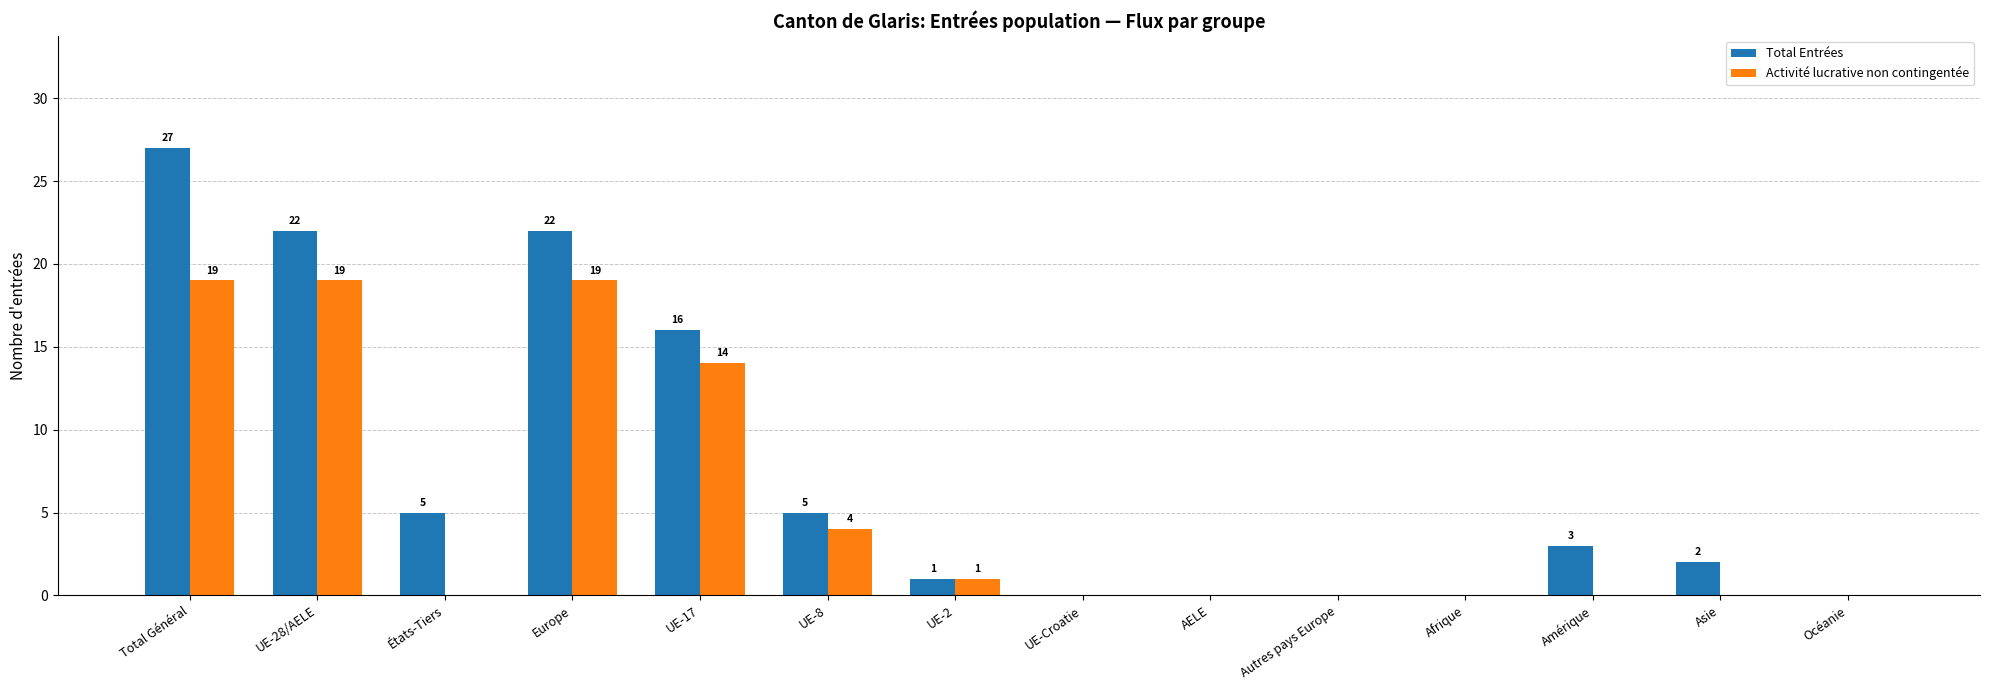

The Activité lucrative non contingentée series shows -10 at AELE. True or false?

False